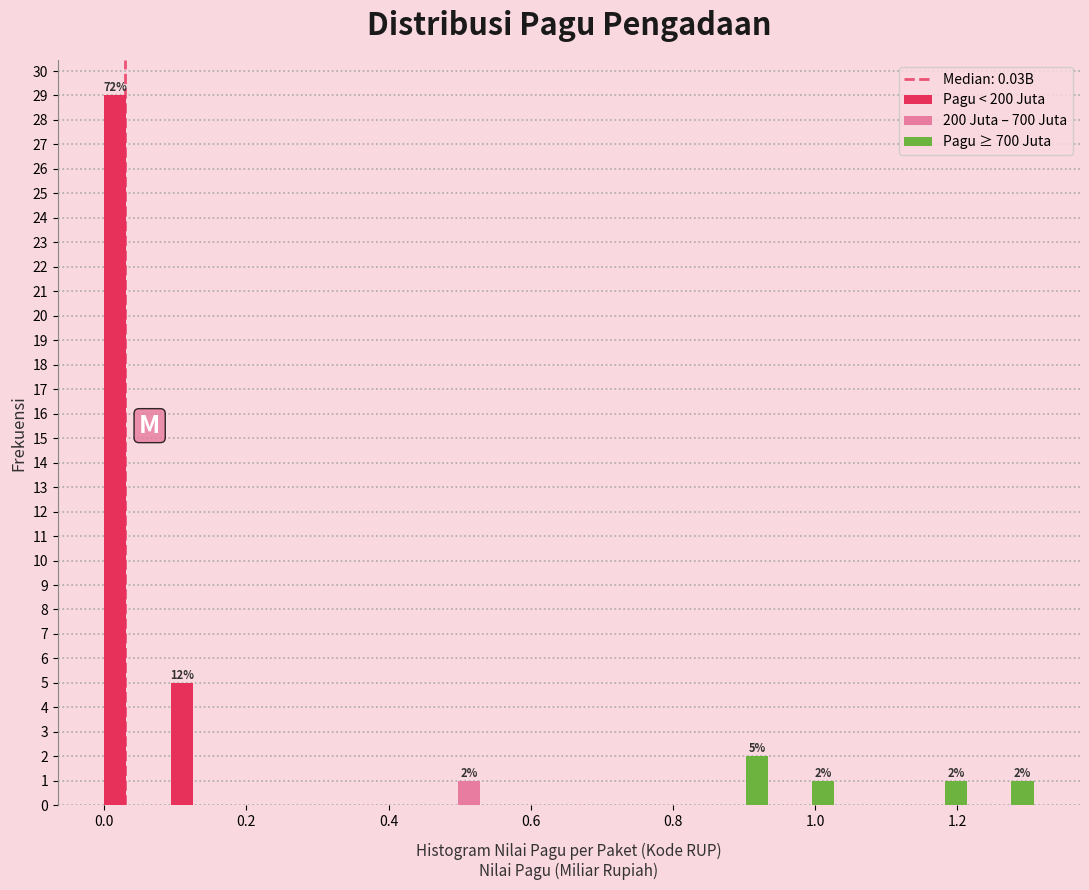

In the 200 Juta – 700 Juta series, which range on the x-axis has the tallest bar?

0.46 to 0.56